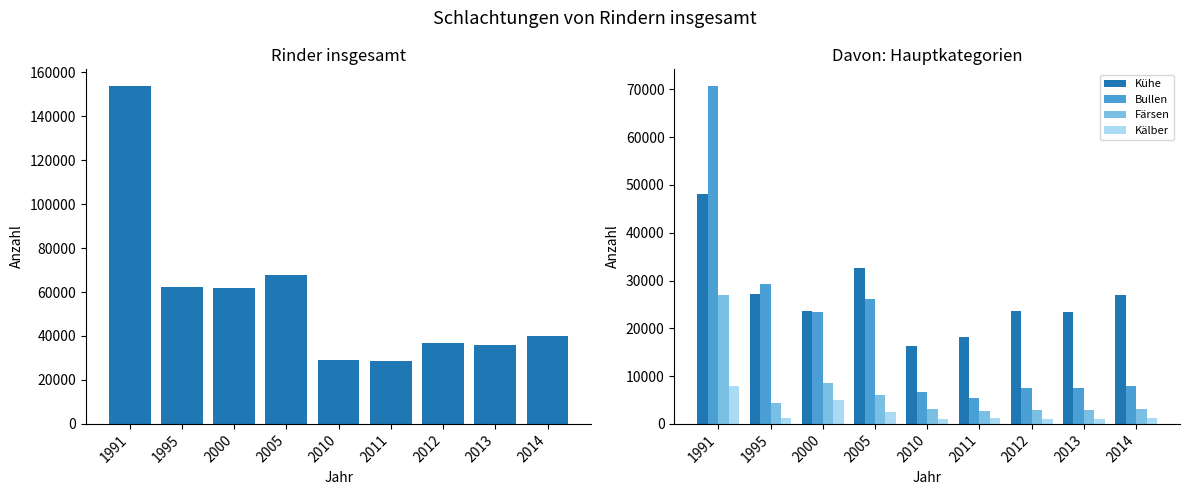

Which series has the widest spread of values?

Rinder insgesamt